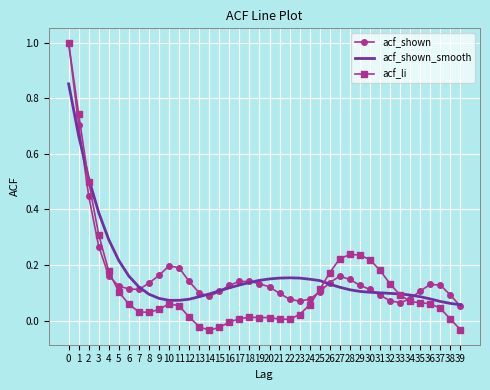

The acf_li series shows 0.0 at 7. True or false?

True